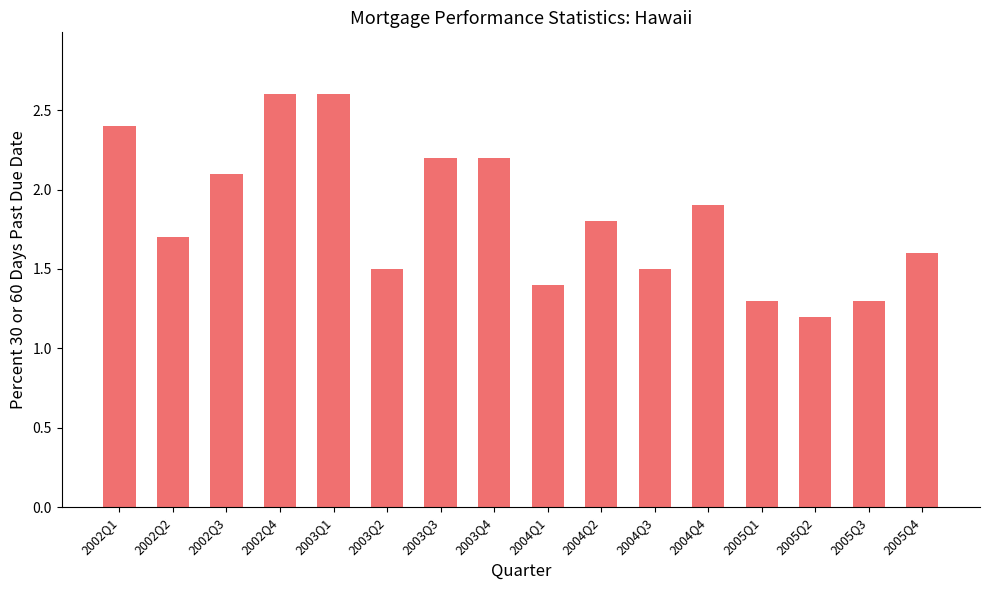

What is the label of the 16th bar from the left?

2005Q4